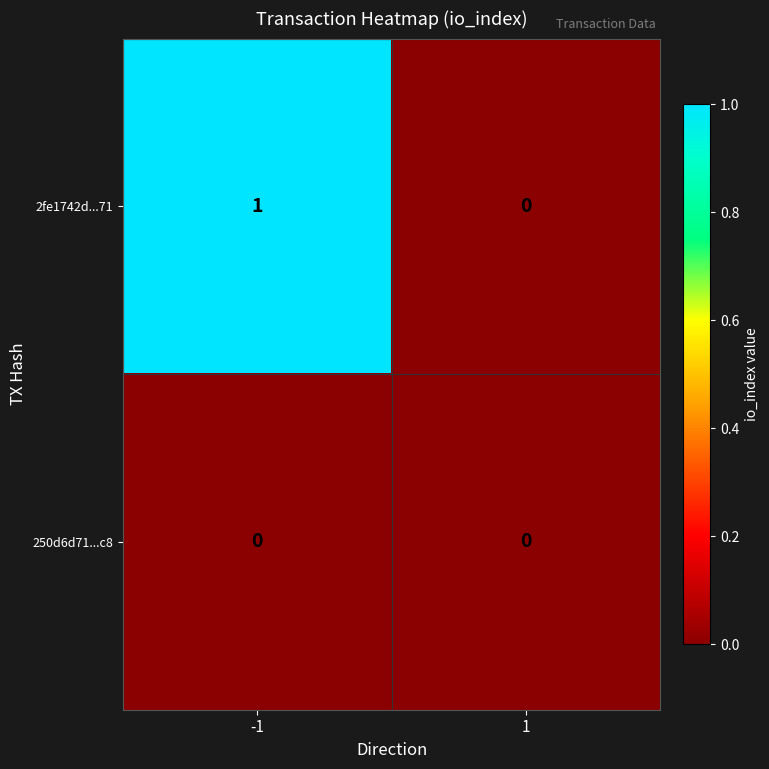

Count the number of data series in this chart.

2